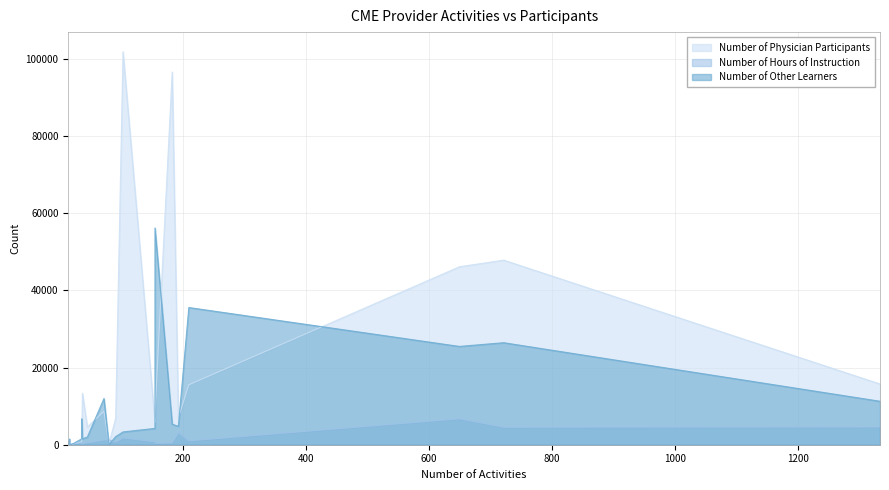

What is the highest value of the Number of Physician Participants series?

101785